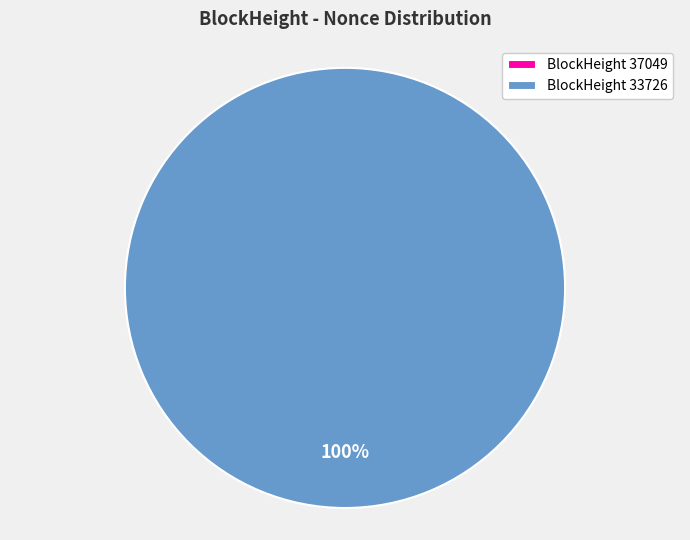

Which category has the biggest portion of the pie?

33726